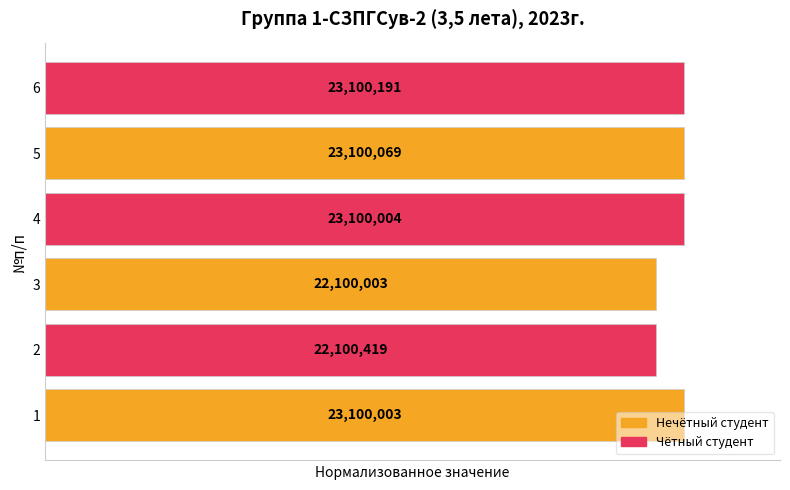

Are the bars horizontal?

Yes